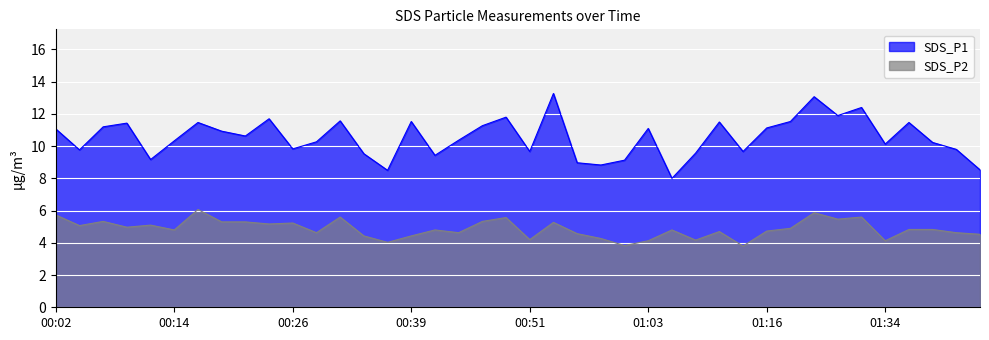

Between 01:01 and 00:39, which is larger?

00:39